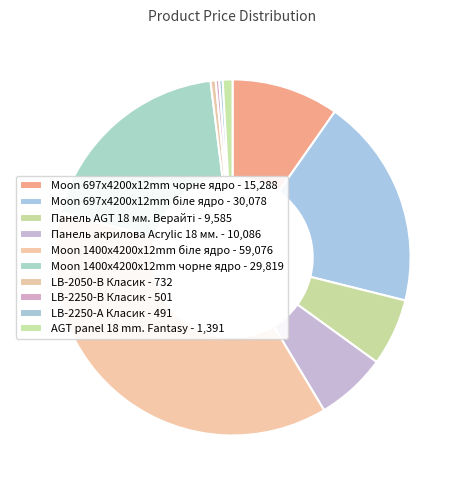

To the nearest percent, what is the average slice percentage?

10%